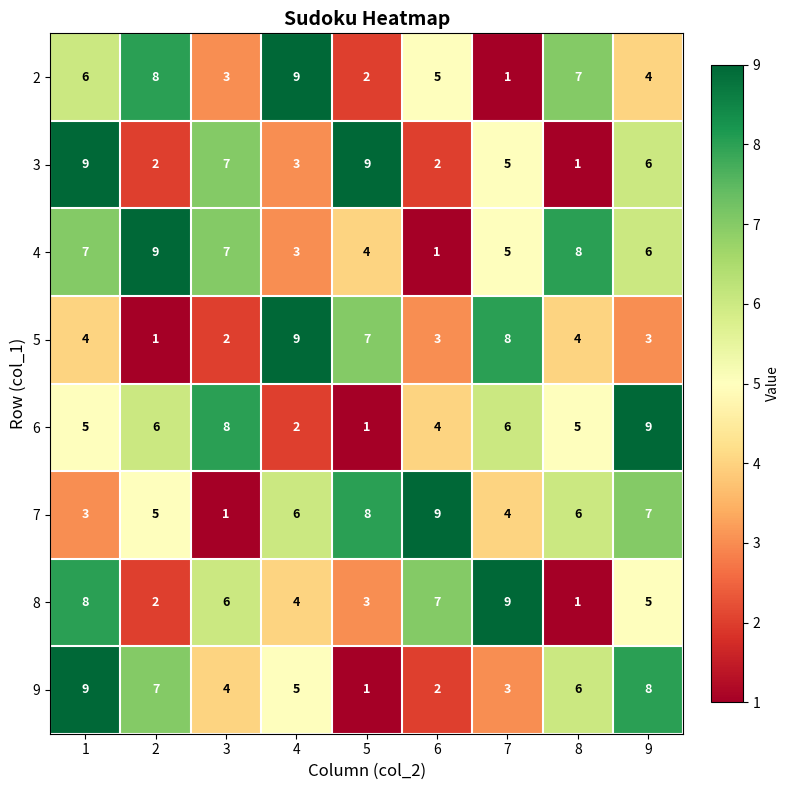

What is the difference between the maximum and minimum values in the 6 series?

8